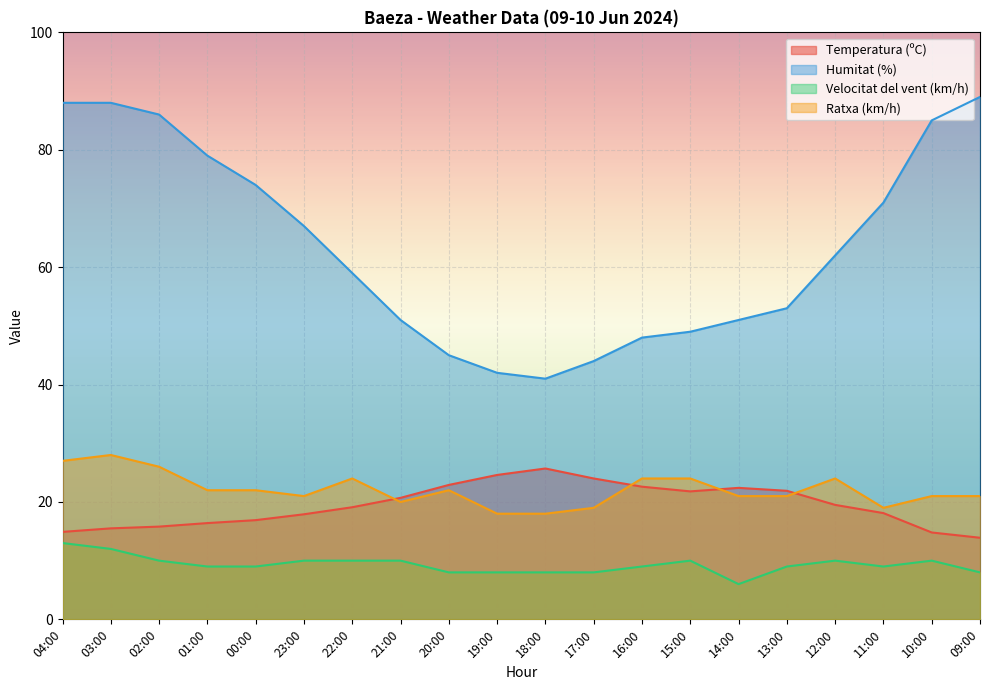

At which label does Temperatura (ºC) reach its peak?

18:00